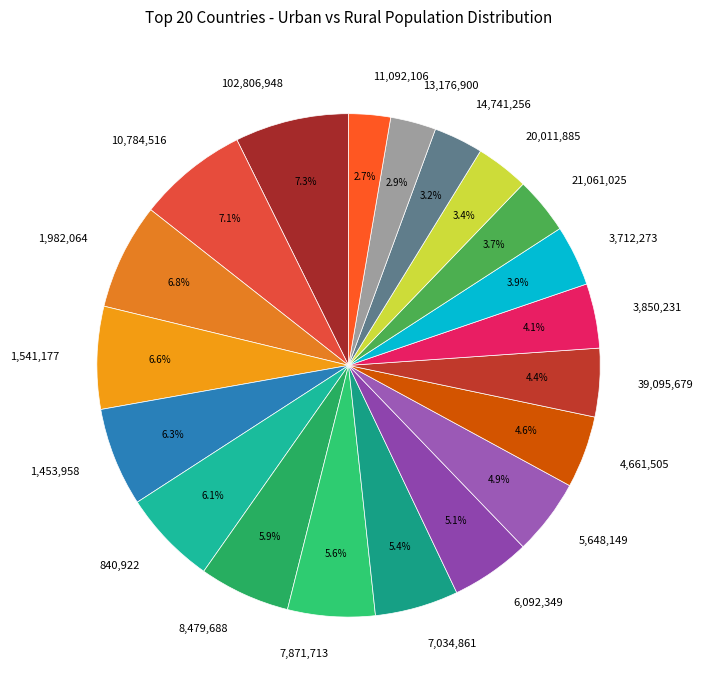

Approximately how many times larger is the value at 10,784,516 compared to 102,806,948?

1.0